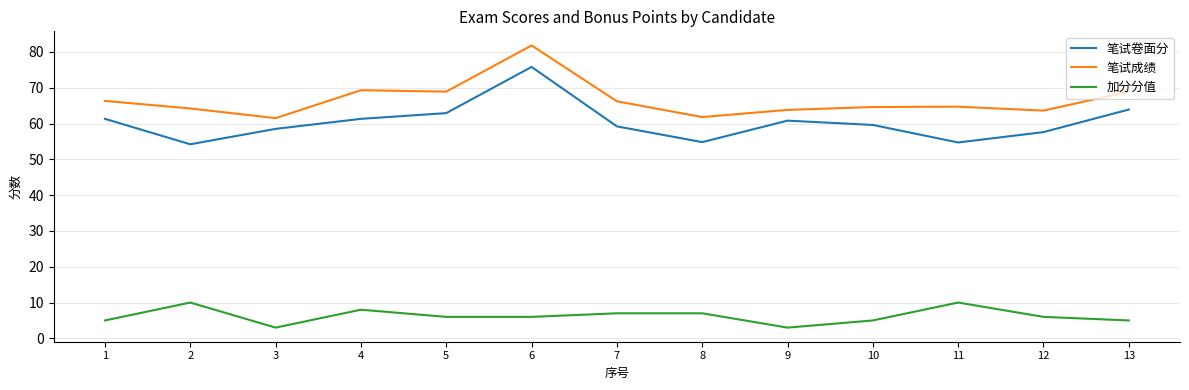

Does the chart display data point markers on the line(s)?

No